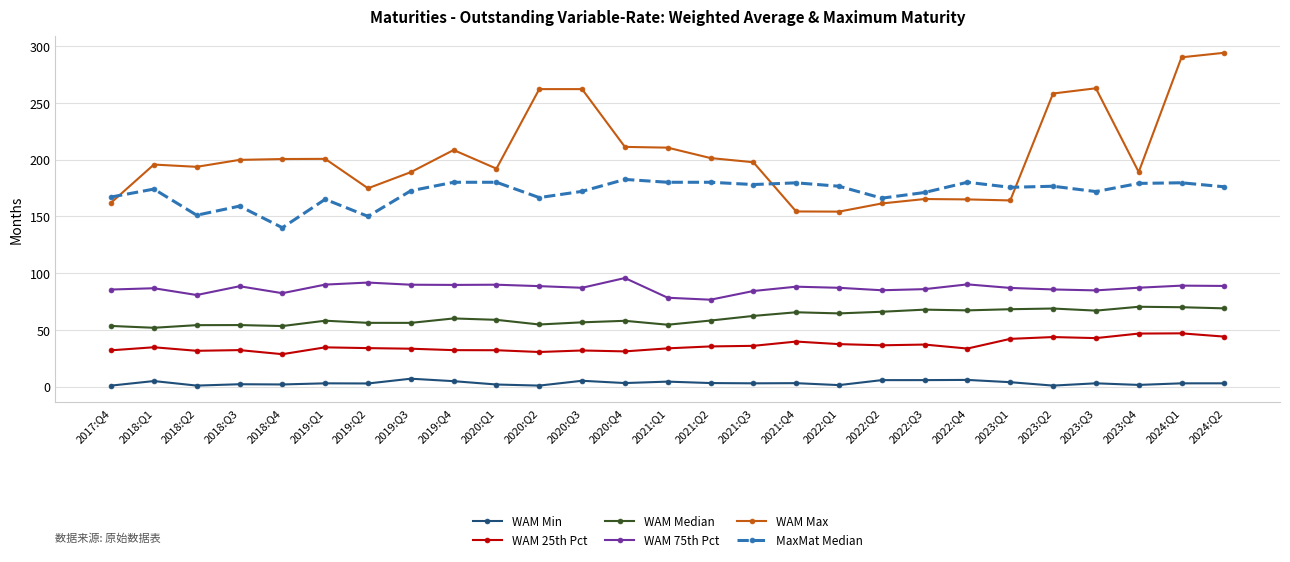

At 2022:Q1, list the series in order from smallest to largest.

WAM Min, WAM 25th Pct, WAM Median, WAM 75th Pct, WAM Max, MaxMat Median